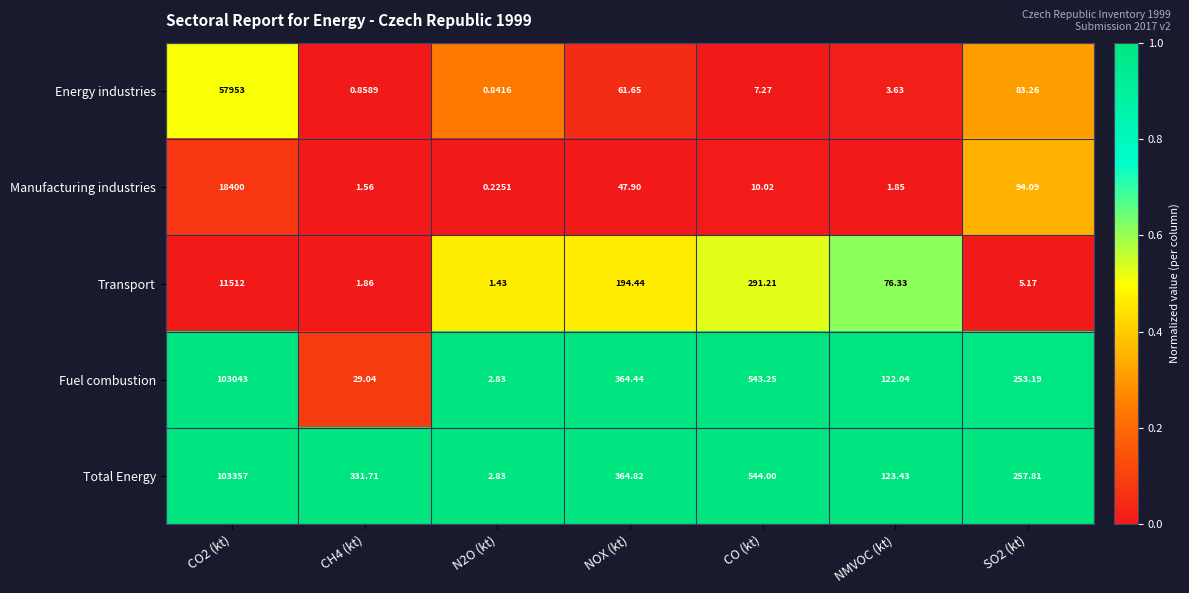

Which series has the widest spread of values?

Total Energy